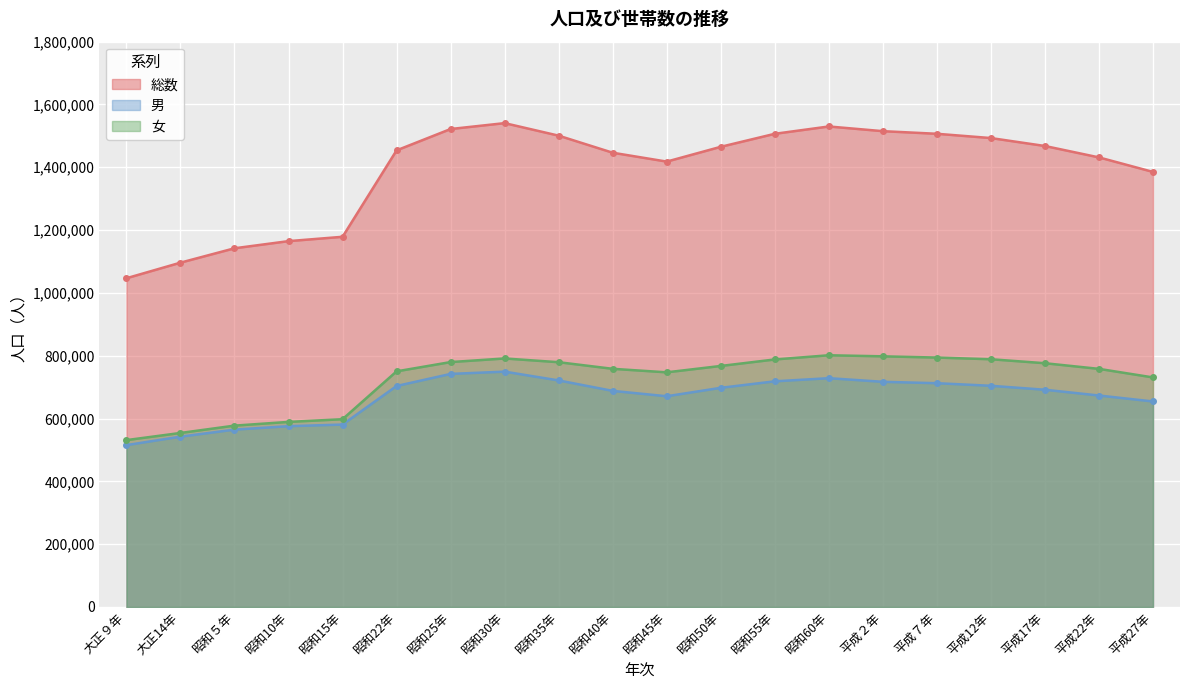

What is the approximate value of 女 at 平成27年, to the nearest 100?

730900